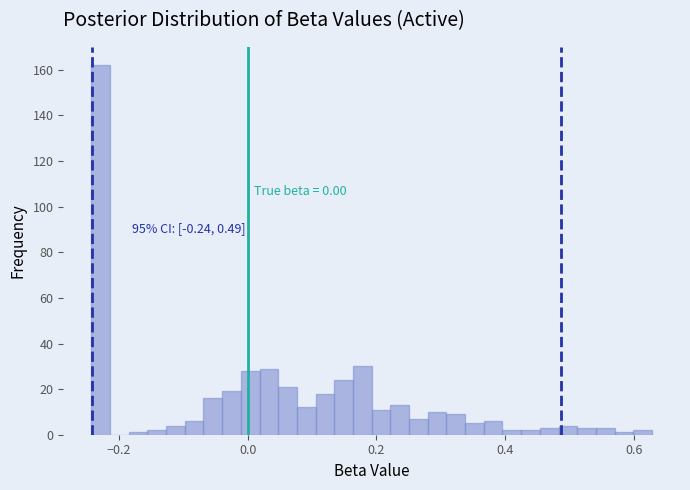

Read against the x-axis, roughly where is the centre of the tallest bar?

-0.22